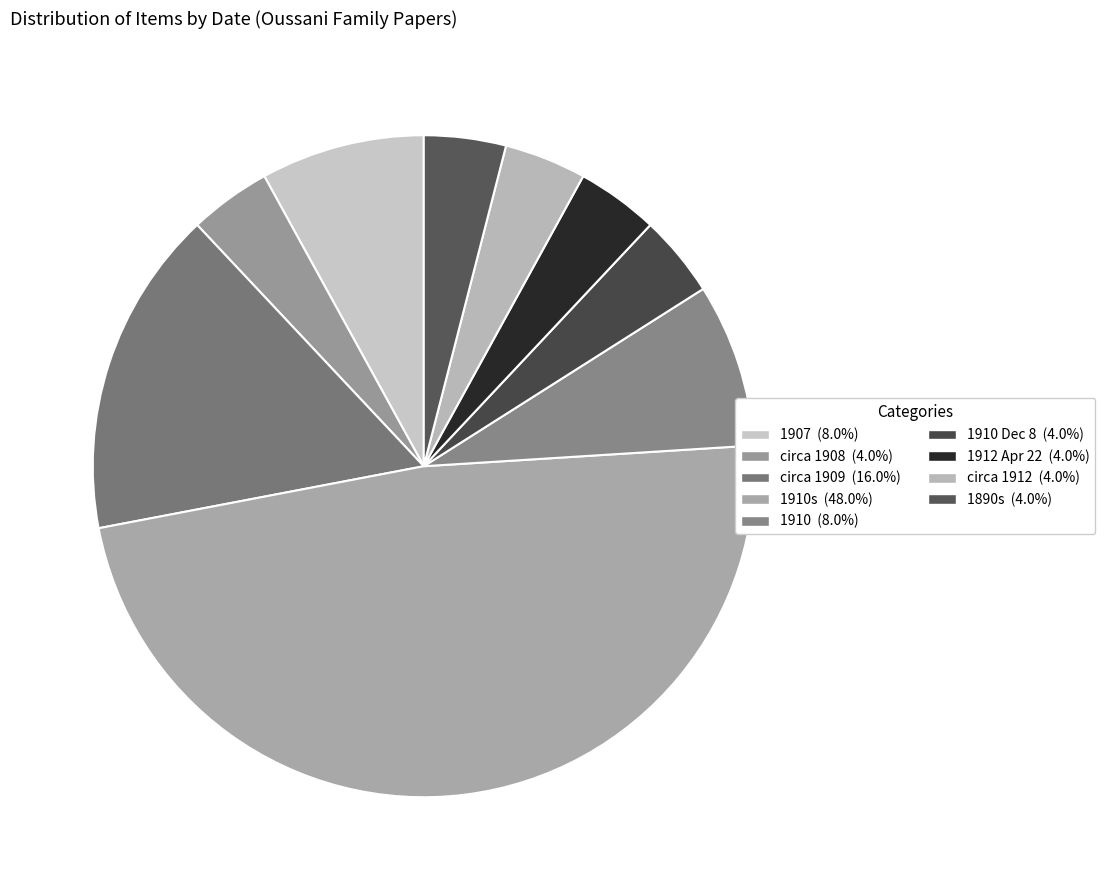

Count the number of slices in the pie.

9